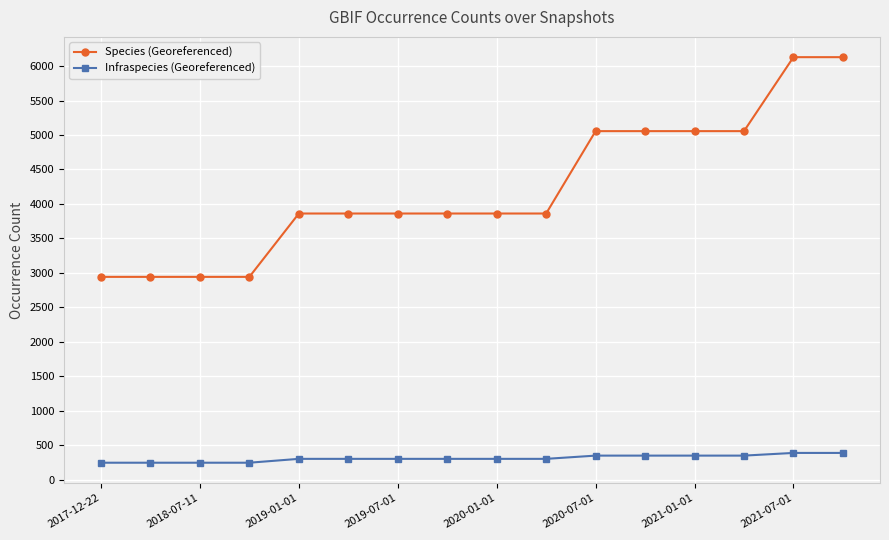

Which series has the largest total across all categories?

Species (Georeferenced)